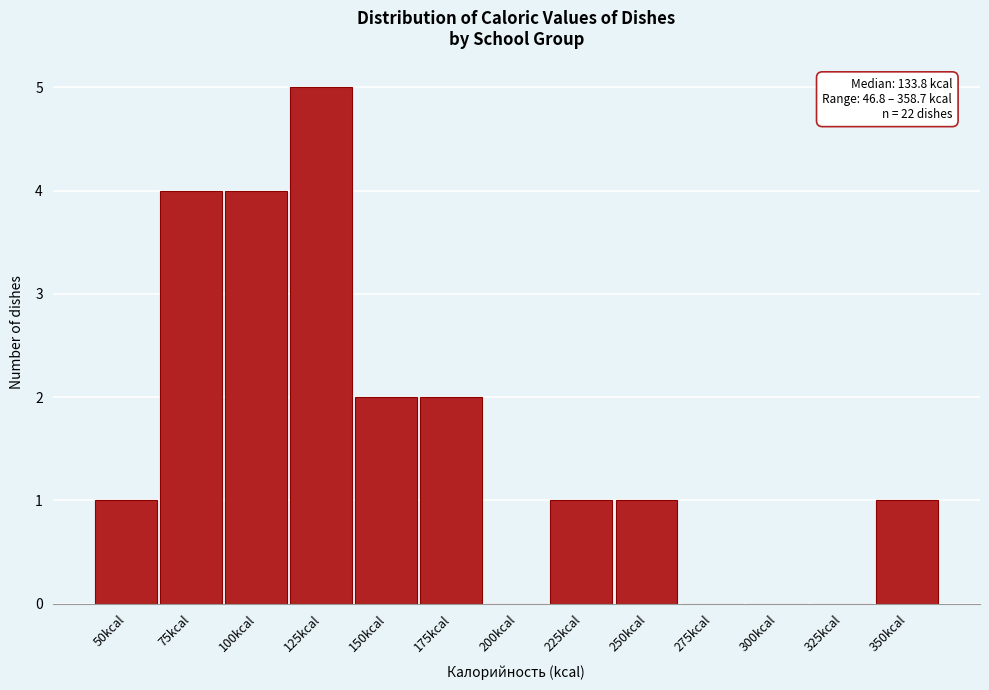

Reading left to right, transcribe all the data shown in this chart.

50kcal=1	75kcal=4	100kcal=4	125kcal=5	150kcal=2	175kcal=2	200kcal=0	225kcal=1	250kcal=1	275kcal=0	300kcal=0	325kcal=0	350kcal=1